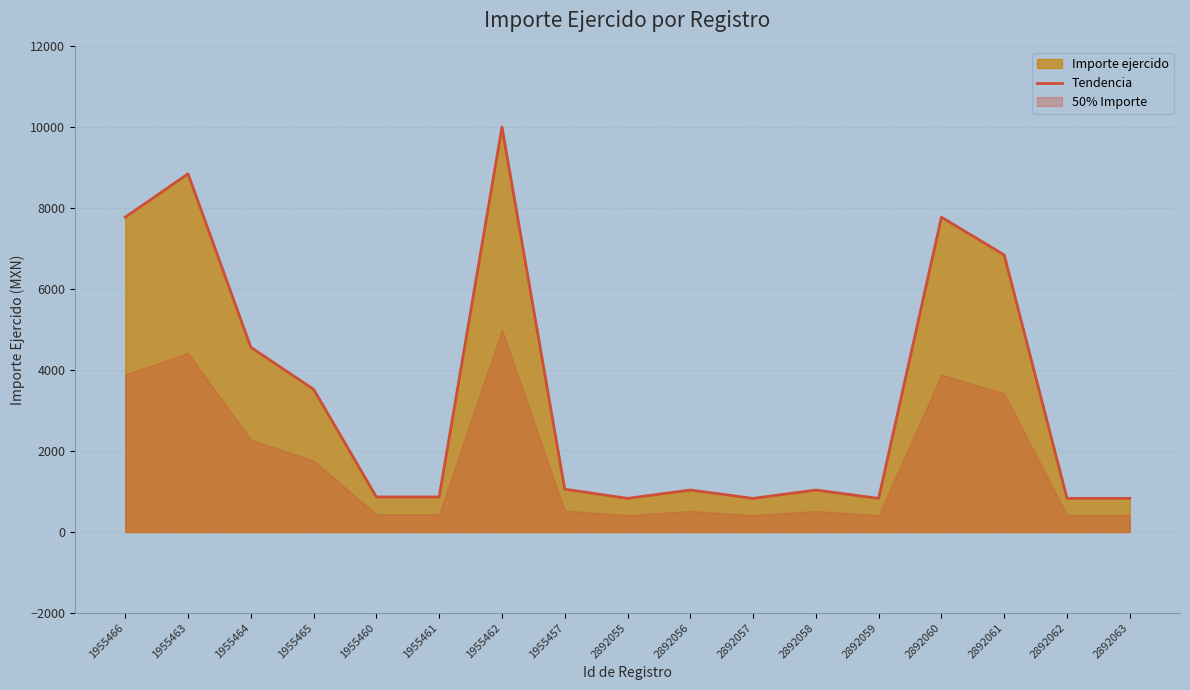

Is it true that the value at 2892056 is 1037?

True